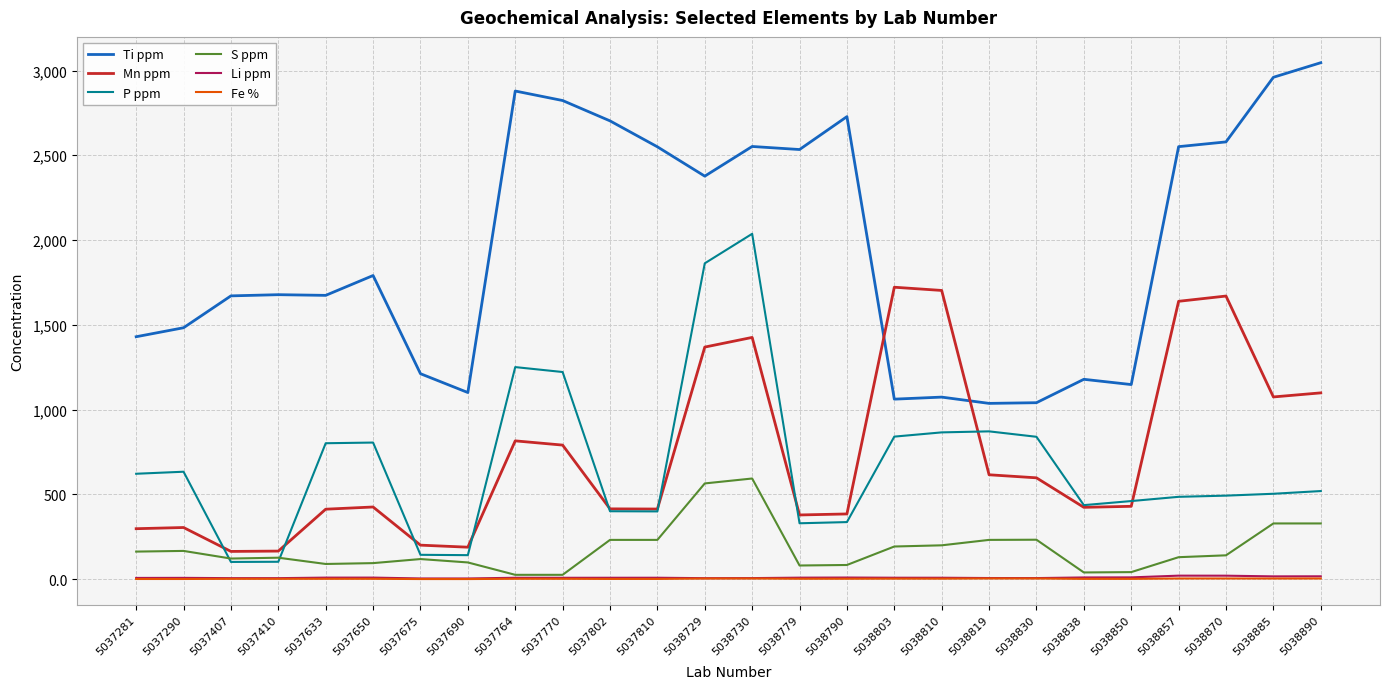

What is the maximum value for P ppm?

2037.0